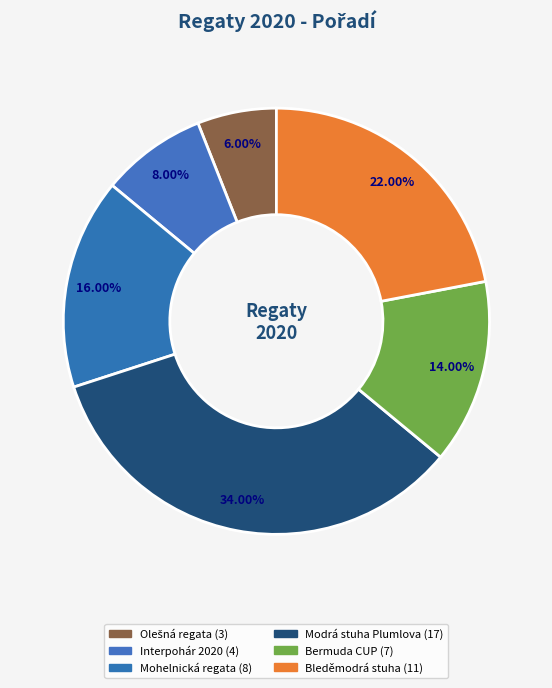

Is there a majority slice in this chart?

No